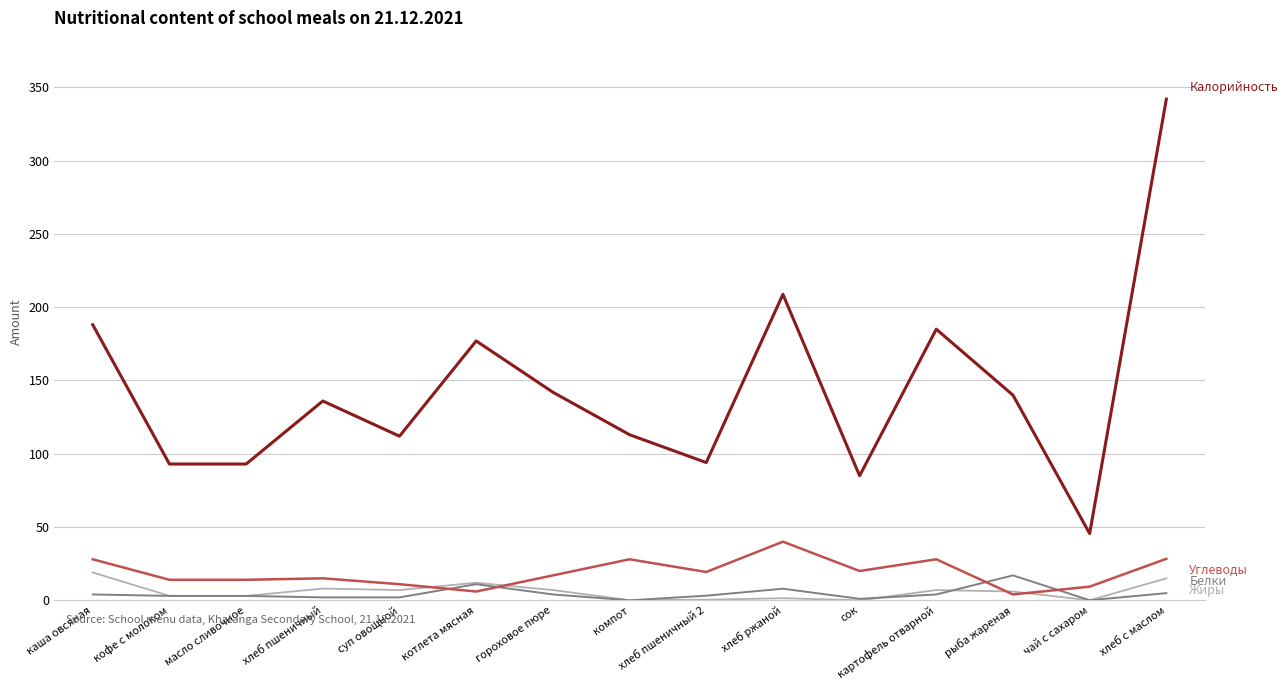

At which category is the sum across all series the highest?

хлеб с маслом